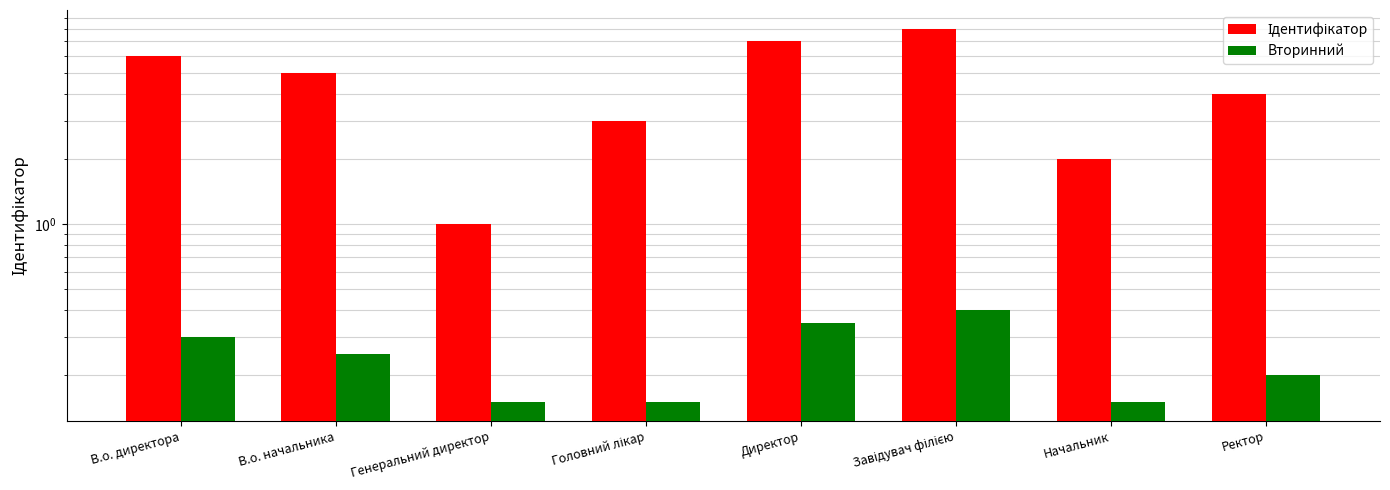

What are all the series names shown in the legend?

Ідентифікатор, Вторинний